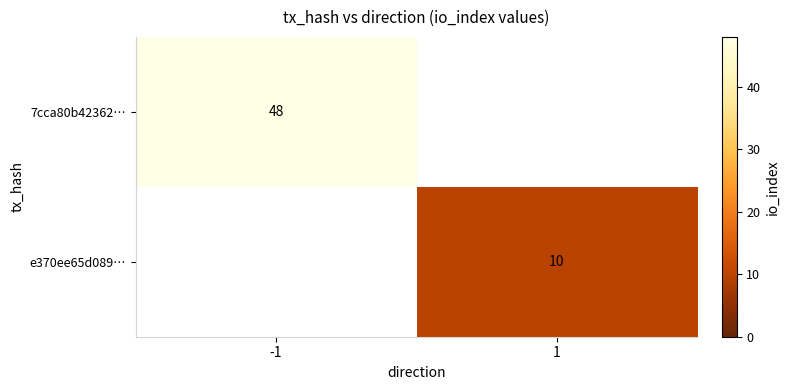

The value of 7cca80b42362… at -1 is 48. True or false?

True